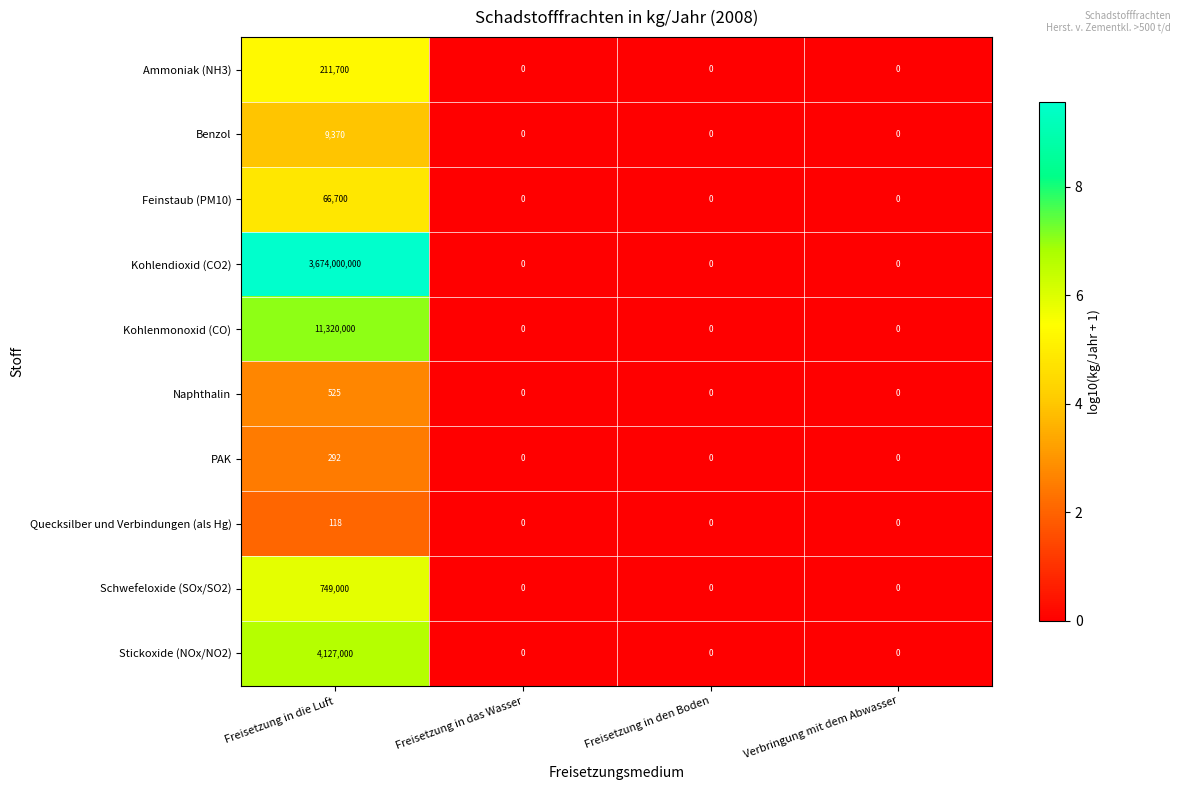

What is the maximum value shown in the chart?

3674000000